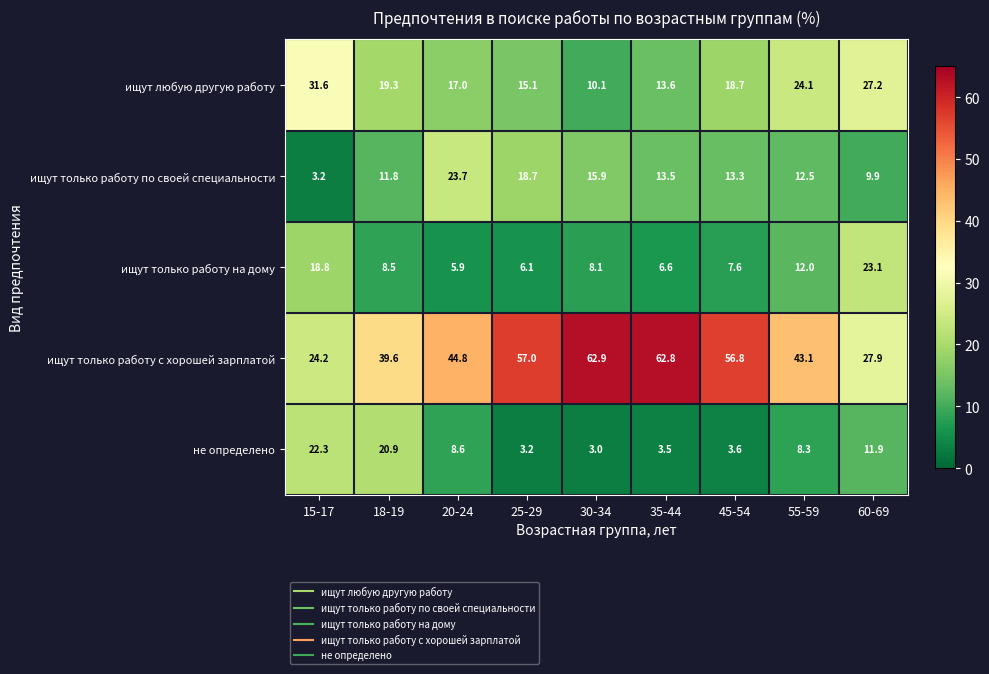

Which series has the widest spread of values?

ищут только работу с хорошей зарплатой